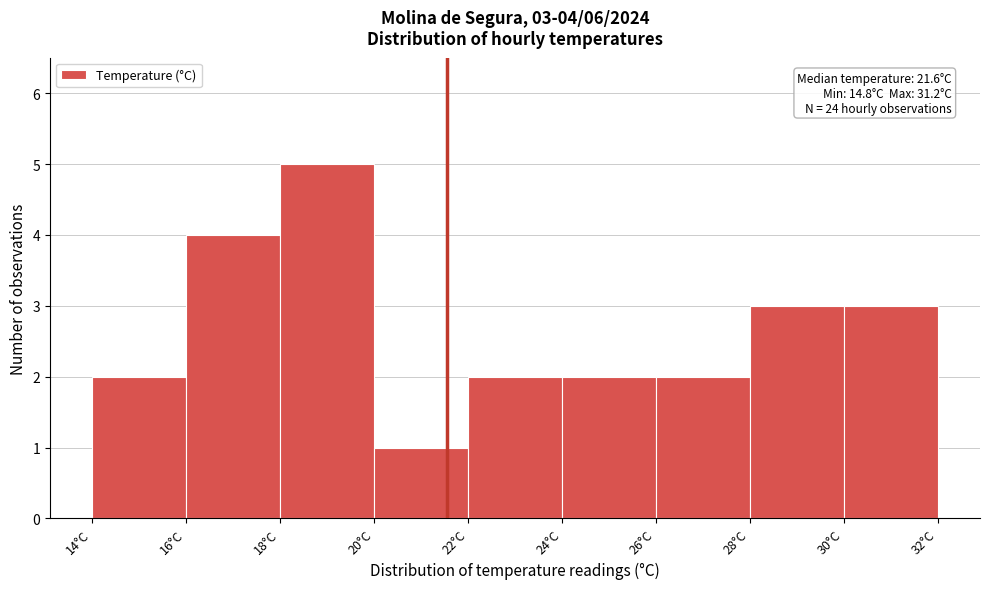

Over which range of the x-axis is the bar tallest?

18 to 20